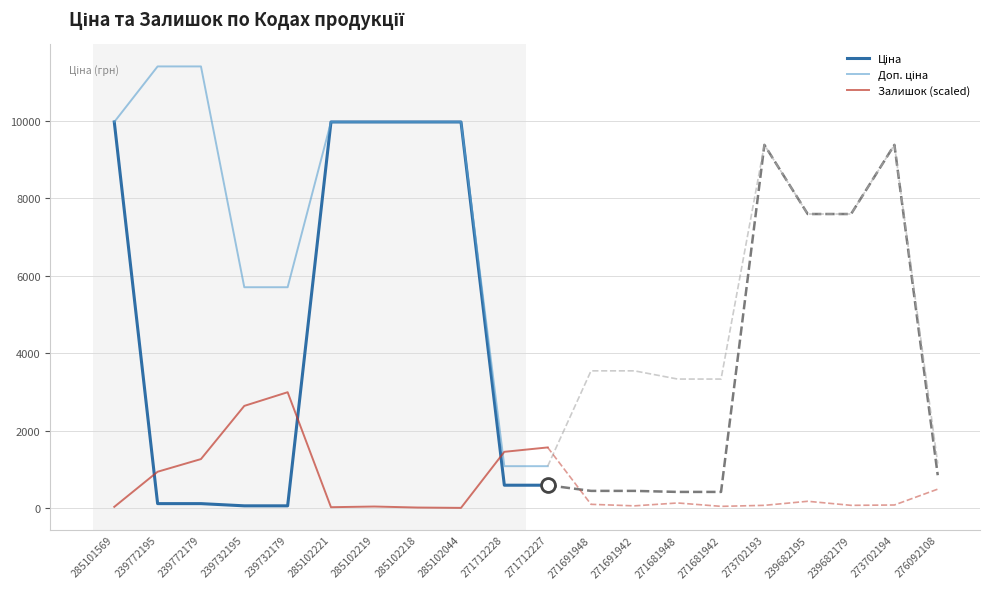

What is the difference between the maximum and second lowest values in the Доп. ціна series?

10328.3